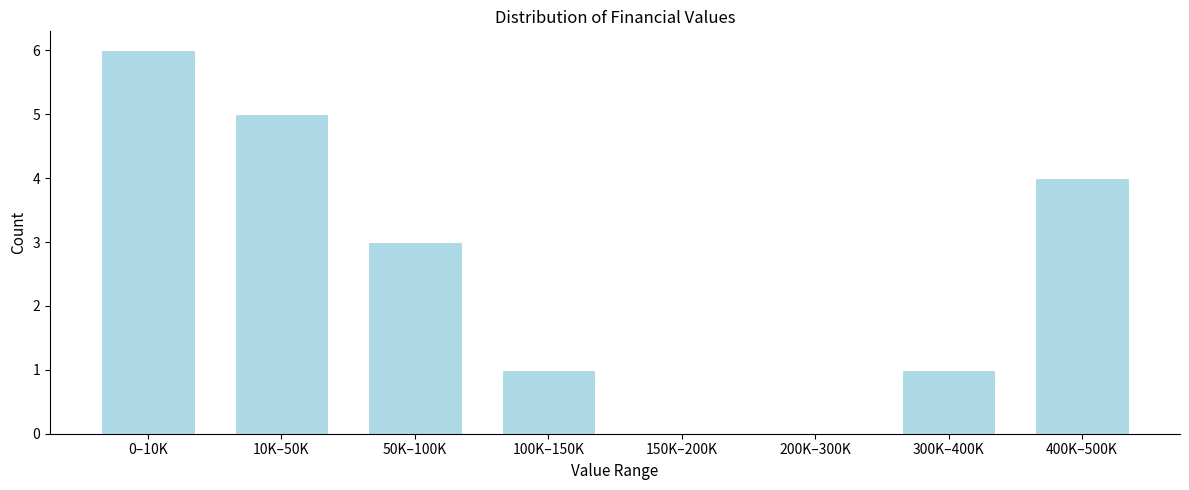

Reading right to left, list all the values displayed in this chart.

400K–500K=4	300K–400K=1	200K–300K=0	150K–200K=0	100K–150K=1	50K–100K=3	10K–50K=5	0–10K=6